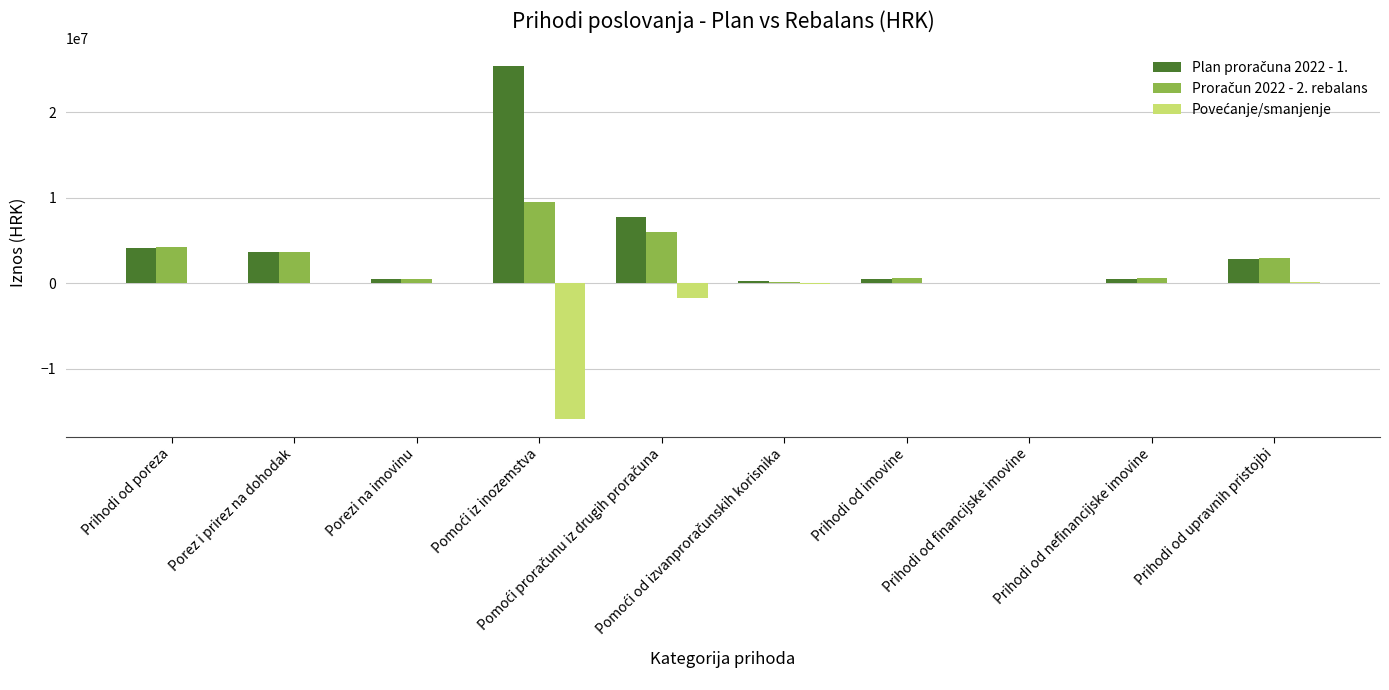

Are the bars horizontal?

No